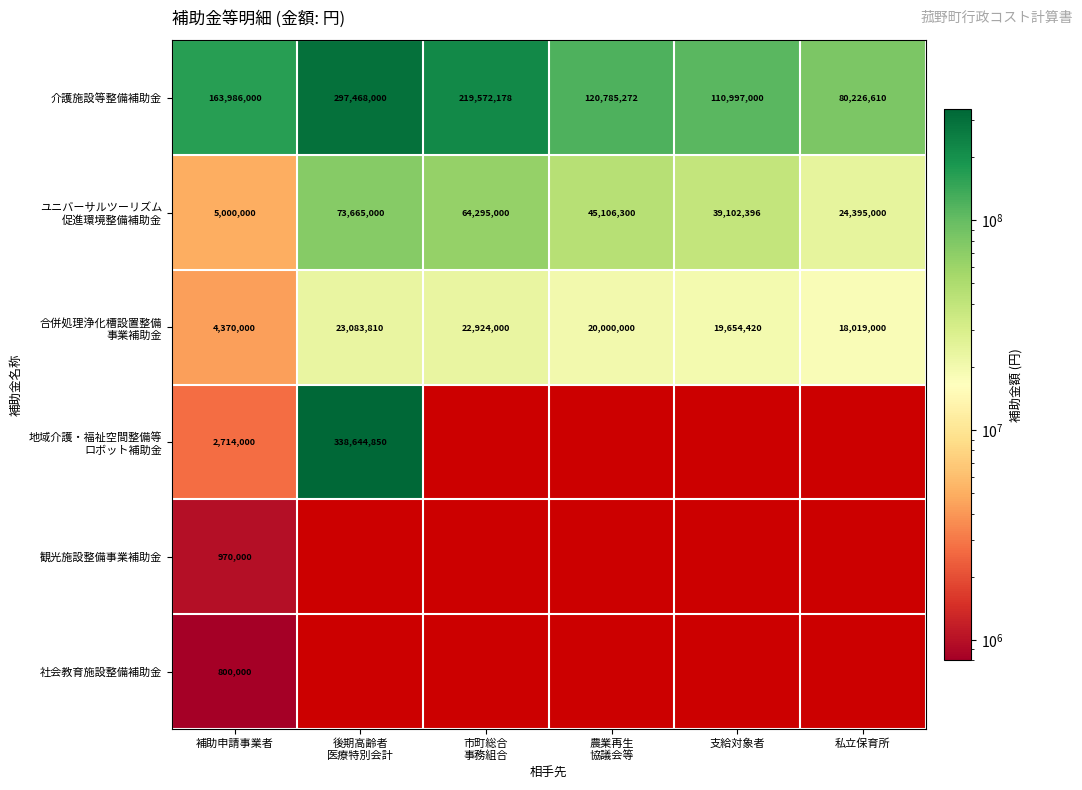

What is the sum of all 介護施設等整備補助金 values?

993035060